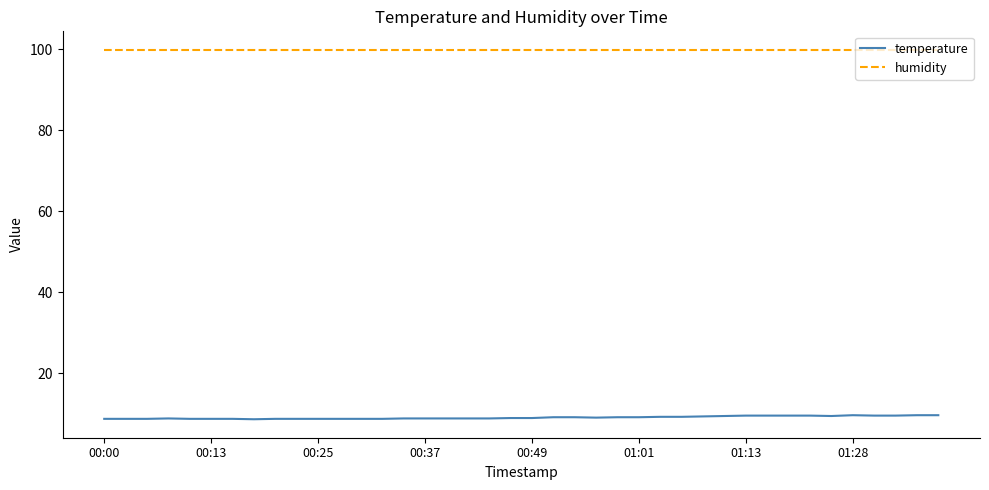

Which series has the largest range (max minus min)?

temperature